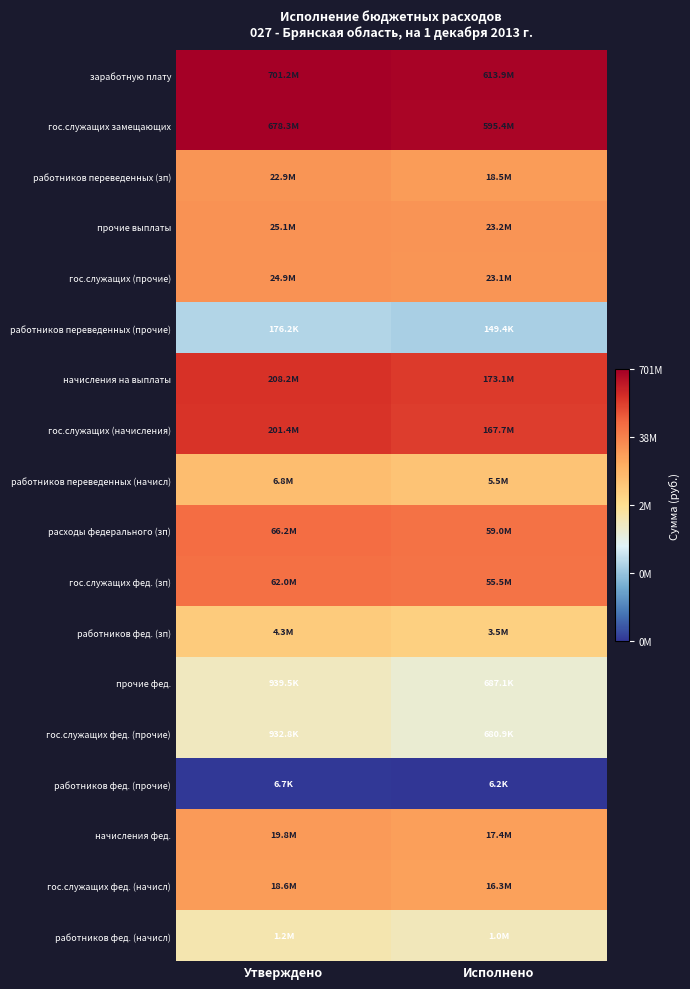

Reading left to right, extract all data points from this chart.

заработную плату: Утверждено=8.8	Исполнено=8.8
гос.служащих замещающих: Утверждено=8.8	Исполнено=8.8
работников переведенных (зп): Утверждено=7.4	Исполнено=7.3
прочие выплаты: Утверждено=7.4	Исполнено=7.4
гос.служащих (прочие): Утверждено=7.4	Исполнено=7.4
работников переведенных (прочие): Утверждено=5.2	Исполнено=5.2
начисления на выплаты: Утверждено=8.3	Исполнено=8.2
гос.служащих (начисления): Утверждено=8.3	Исполнено=8.2
работников переведенных (начисл): Утверждено=6.8	Исполнено=6.7
расходы федерального (зп): Утверждено=7.8	Исполнено=7.8
гос.служащих фед. (зп): Утверждено=7.8	Исполнено=7.7
работников фед. (зп): Утверждено=6.6	Исполнено=6.5
прочие фед.: Утверждено=6.0	Исполнено=5.8
гос.служащих фед. (прочие): Утверждено=6.0	Исполнено=5.8
работников фед. (прочие): Утверждено=3.8	Исполнено=3.8
начисления фед.: Утверждено=7.3	Исполнено=7.2
гос.служащих фед. (начисл): Утверждено=7.3	Исполнено=7.2
работников фед. (начисл): Утверждено=6.1	Исполнено=6.0